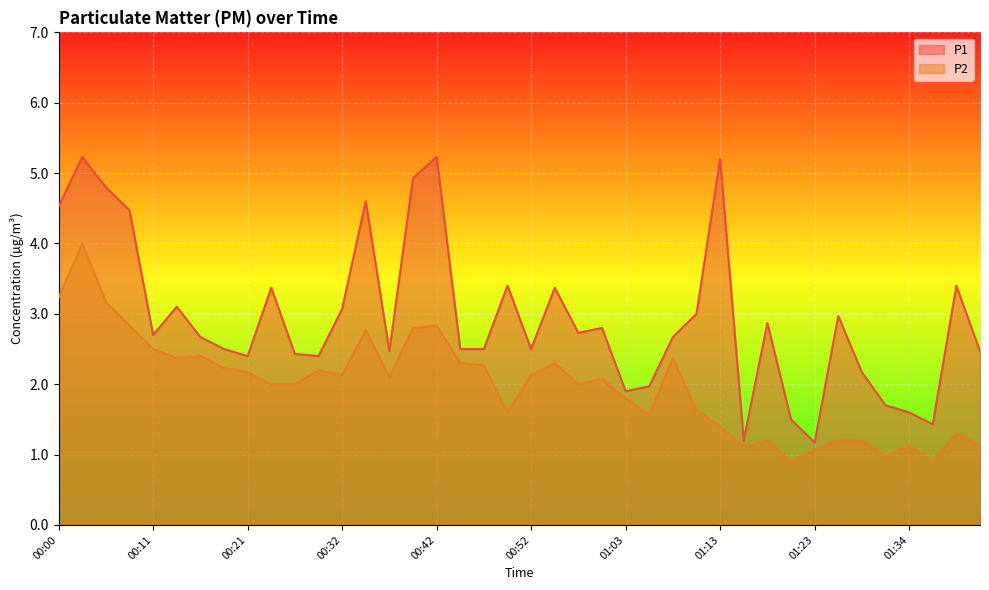

What is the difference between the second highest and minimum values in the P2 series?

2.3